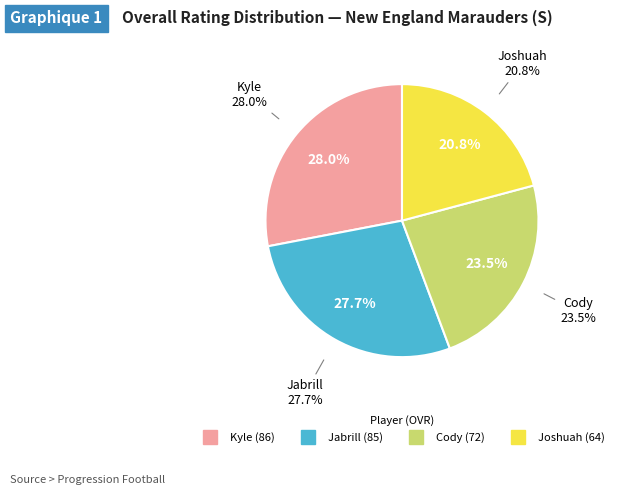

How many slices are in this pie chart?

4